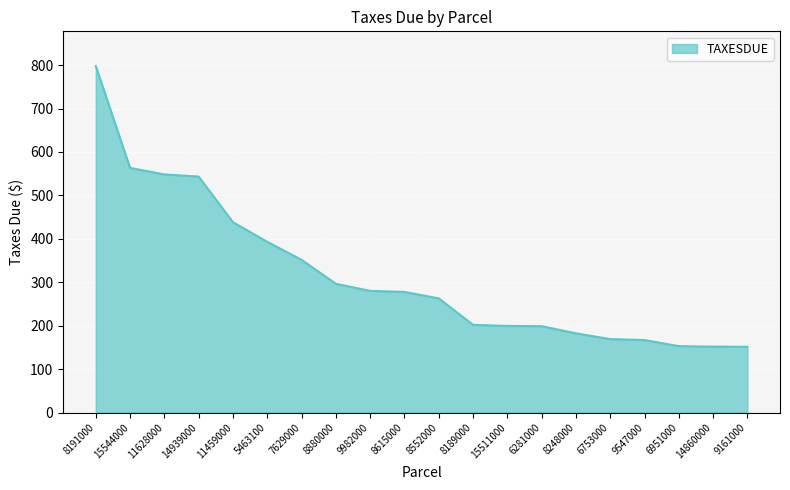

How many series are shown in this chart?

1